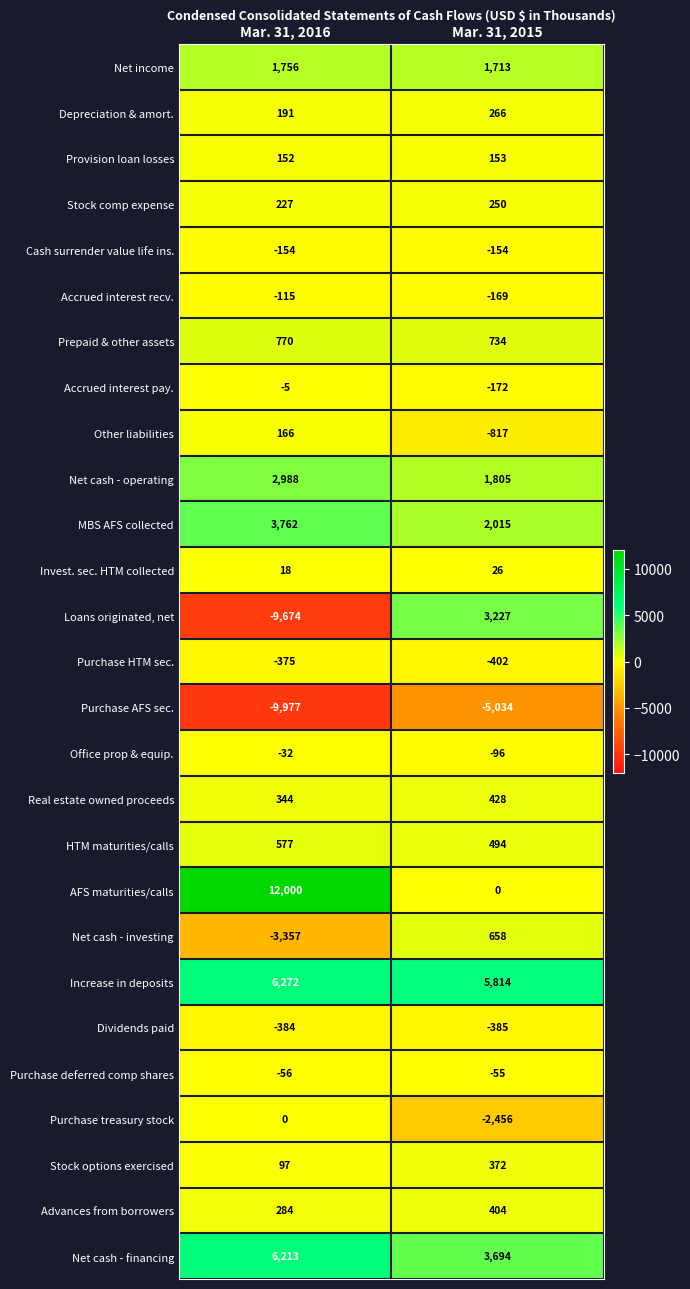

What is the total value across all series at Mar. 31, 2016?

11688